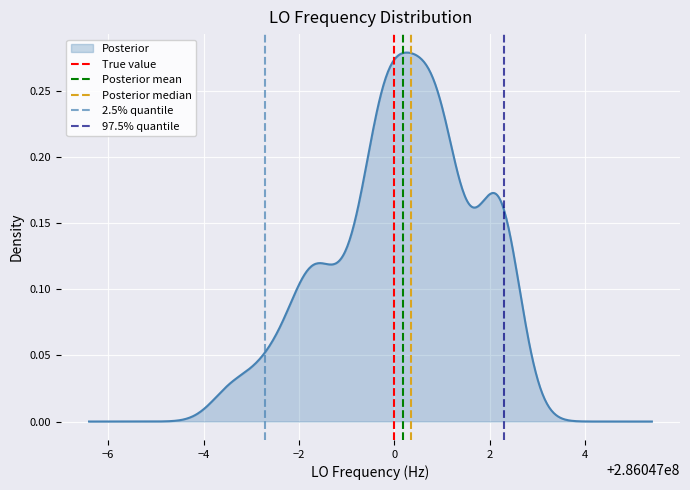

Does the chart display data point markers on the line(s)?

No